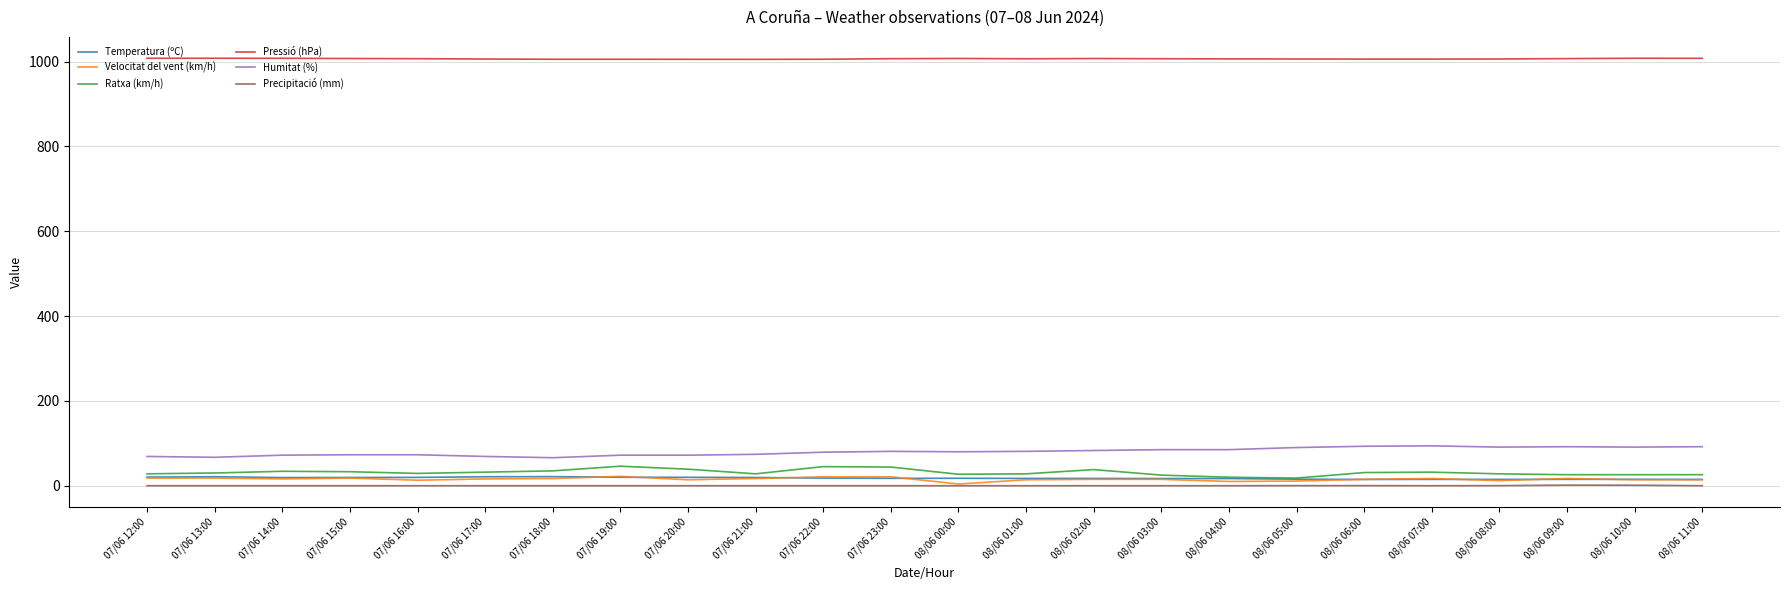

The Precipitació (mm) series shows 0.0 at 07/06 18:00. True or false?

True